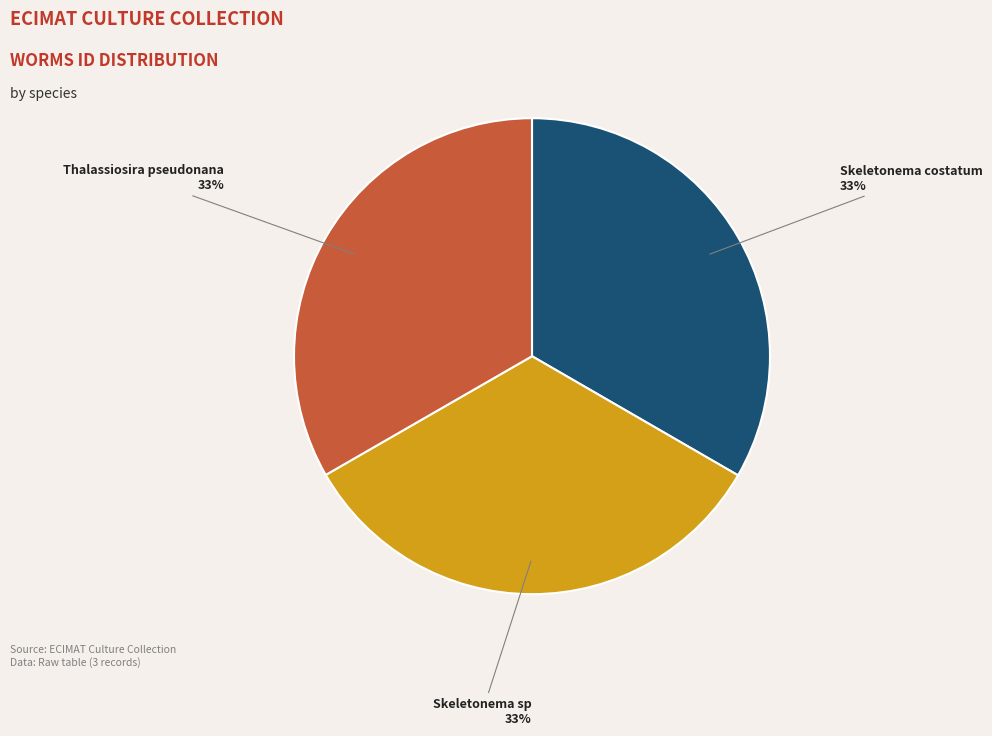

To the nearest percent, what is the average slice percentage?

33%